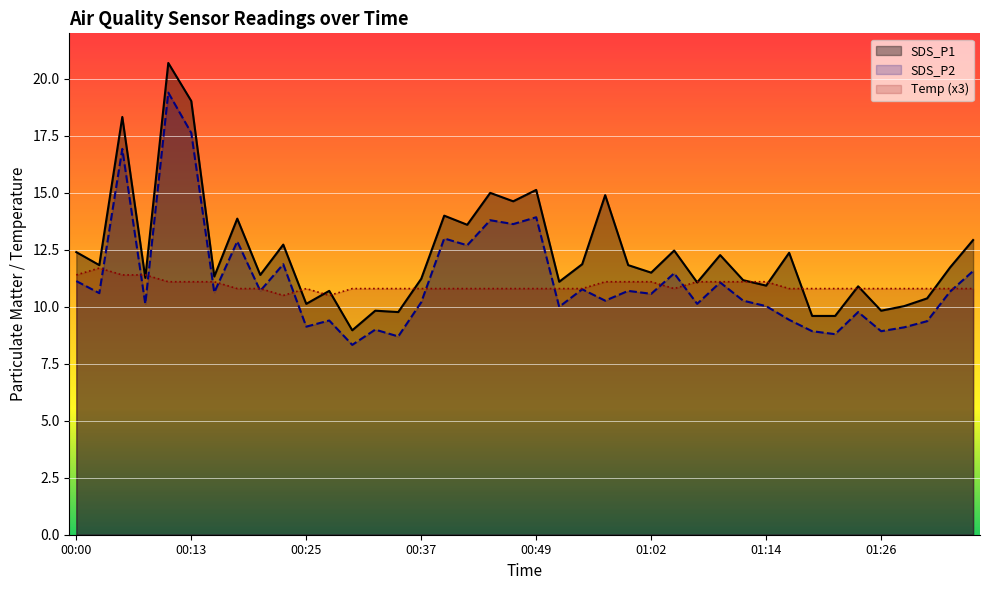

Where do Temp and SDS_P1 first cross each other?

00:05 and 00:08